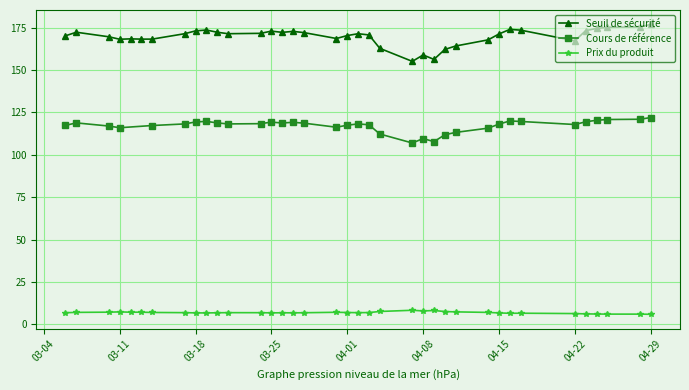

The value of Seuil de sécurité at 04-15 is 171.3. True or false?

True